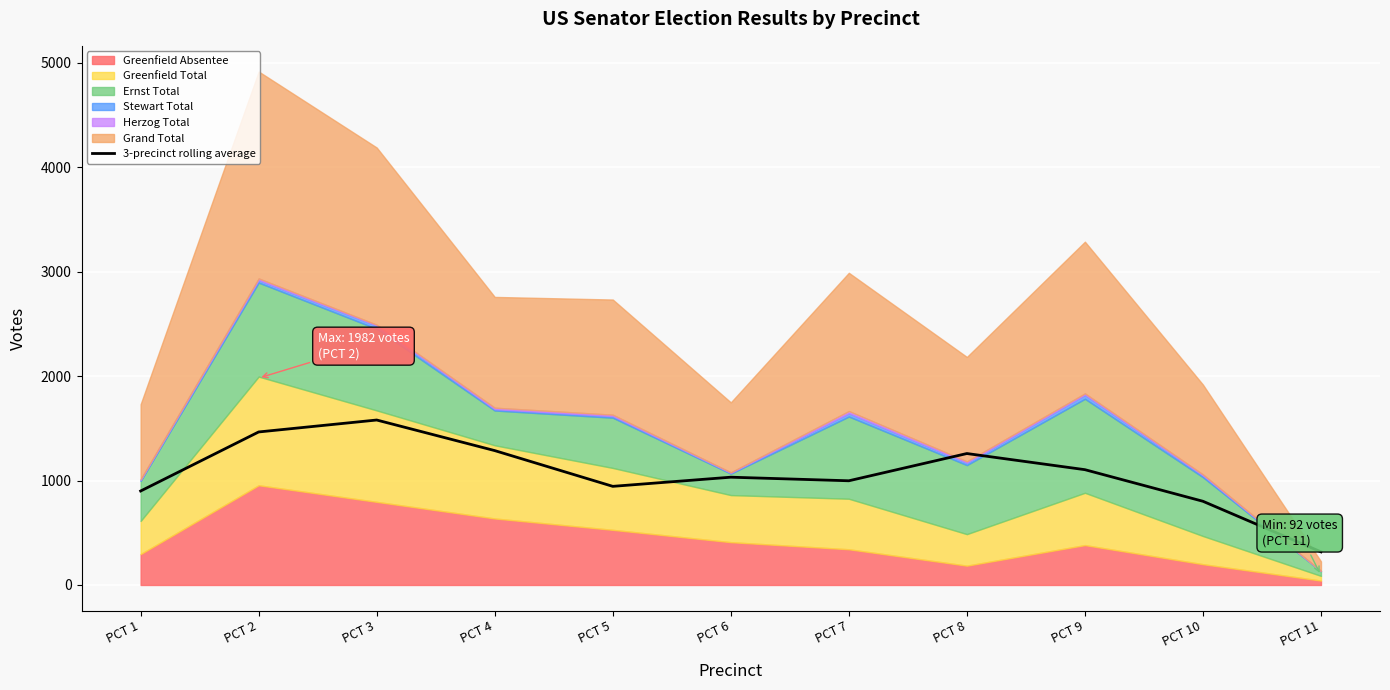

What is the minimum value for 3-precinct rolling average?

317.3